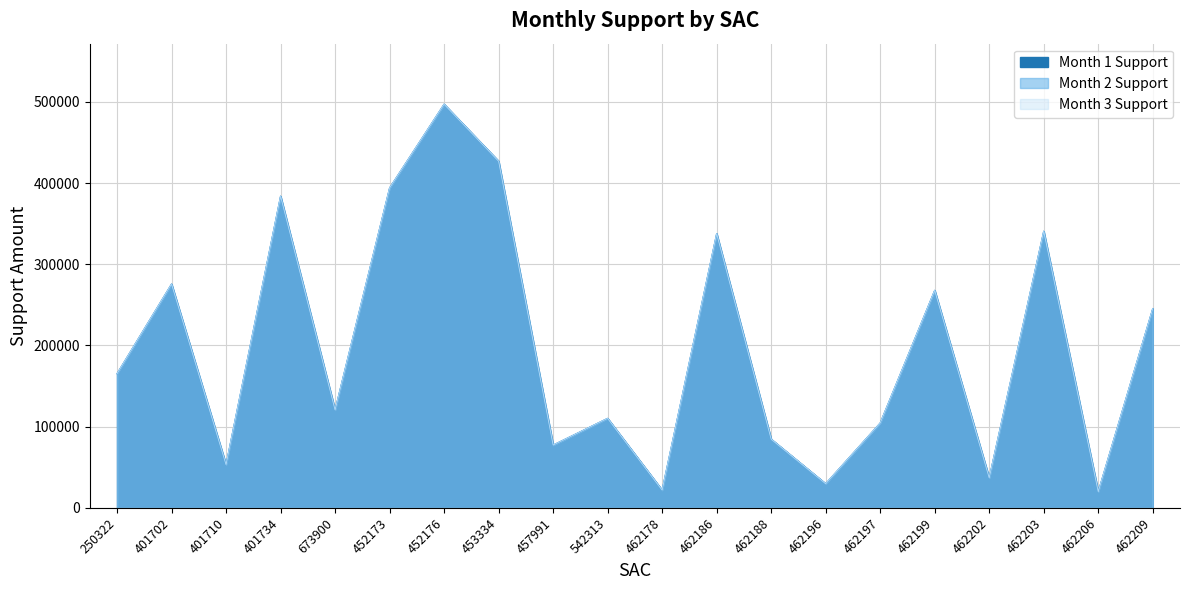

What is the minimum value shown in the chart?

19925.3